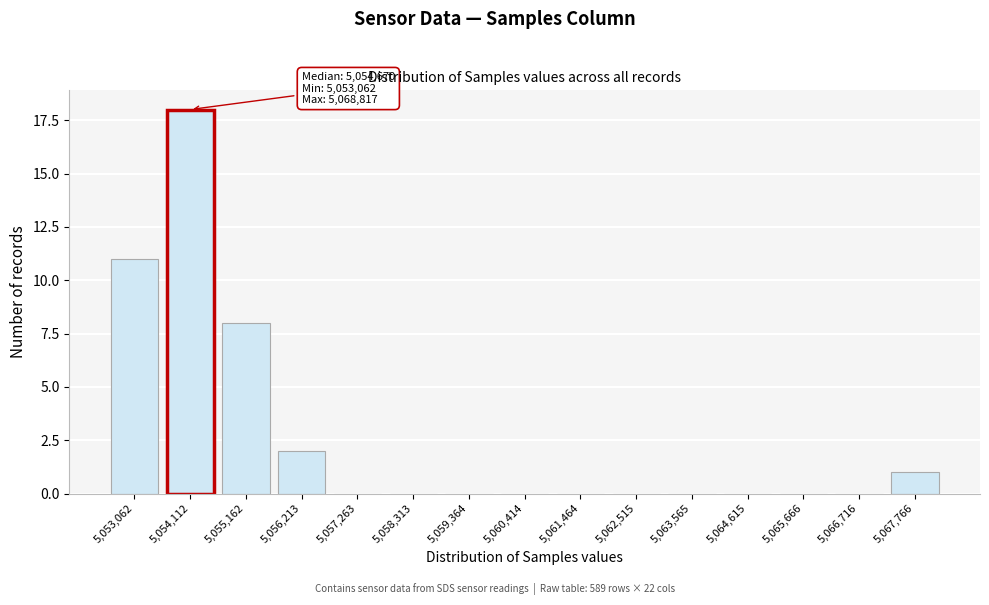

Reading left to right, what are all the values shown in this chart?

5,053,062=11	5,054,112=18	5,055,162=8	5,056,213=2	5,057,263=0	5,058,313=0	5,059,364=0	5,060,414=0	5,061,464=0	5,062,515=0	5,063,565=0	5,064,615=0	5,065,666=0	5,066,716=0	5,067,766=1